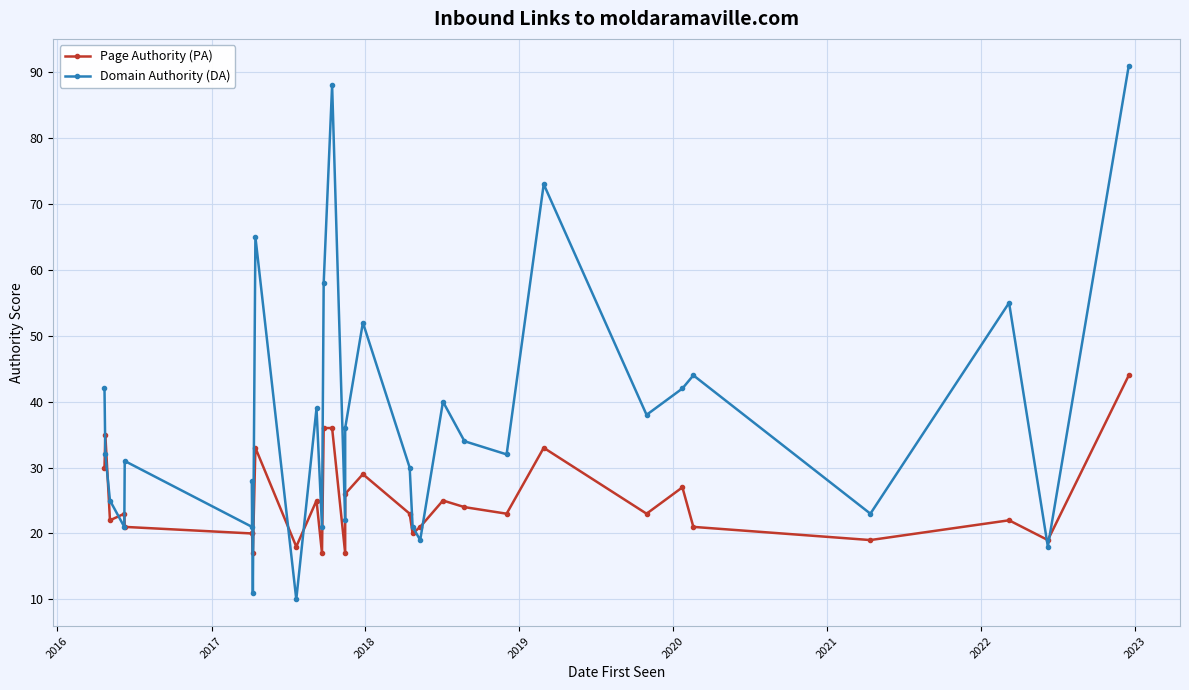

What is the difference between the highest and lowest values at 2017?

3